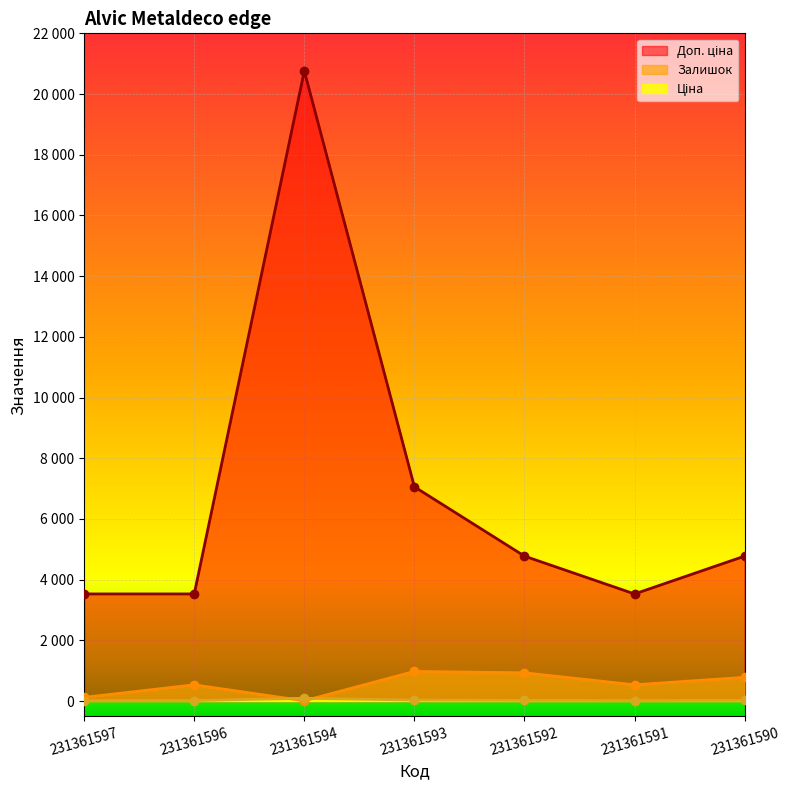

What is the sum of the Ціна values at 231361590 and 231361597?

36.9